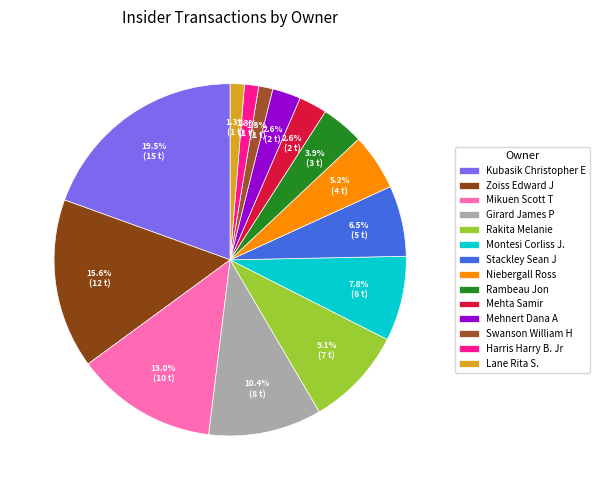

To the nearest percent, what is the difference between the largest and smallest slice percentages?

18%